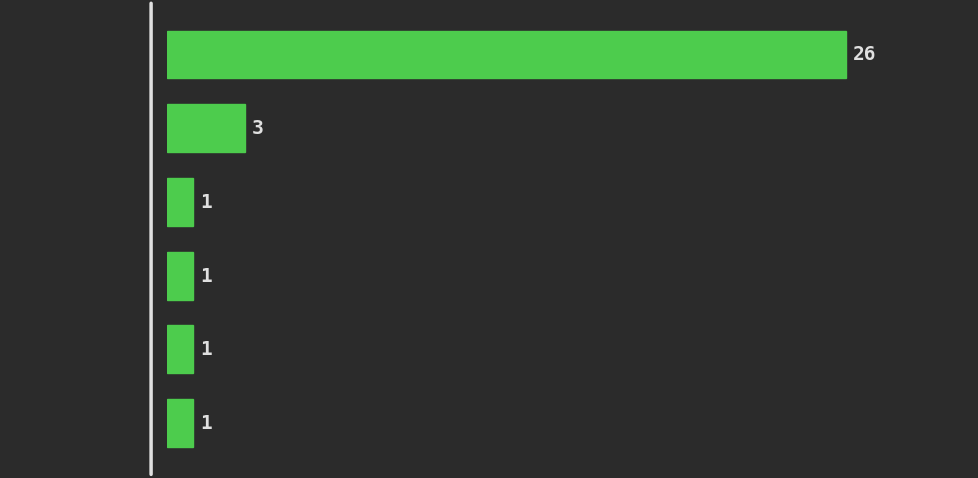

Reading top to bottom, what are all the values shown in this chart?

[0.0, 100.0)=26	[100.0, 200.0)=3	[300.0, 400.0)=1	[400.0, 500.0)=1	[700.0, 800.0)=1	[800.0, 900.0)=1